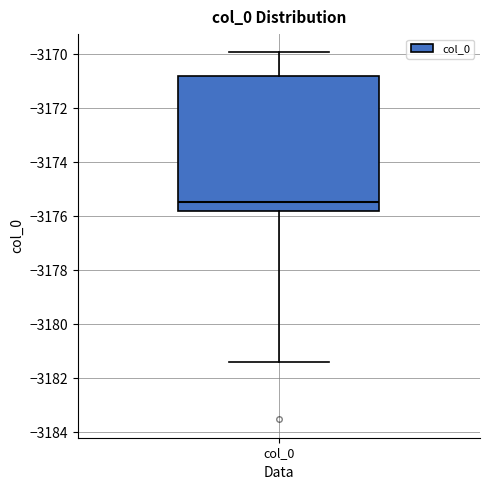

Read this box plot against the y-axis: the position of the median line, the range covered by the box, and the ends of both whiskers. The values are not printed on the chart, so give them approximately, as read against the axis.

median -3175.4, box -3175.8 to -3170.8, whiskers -3181.4 to -3170.0